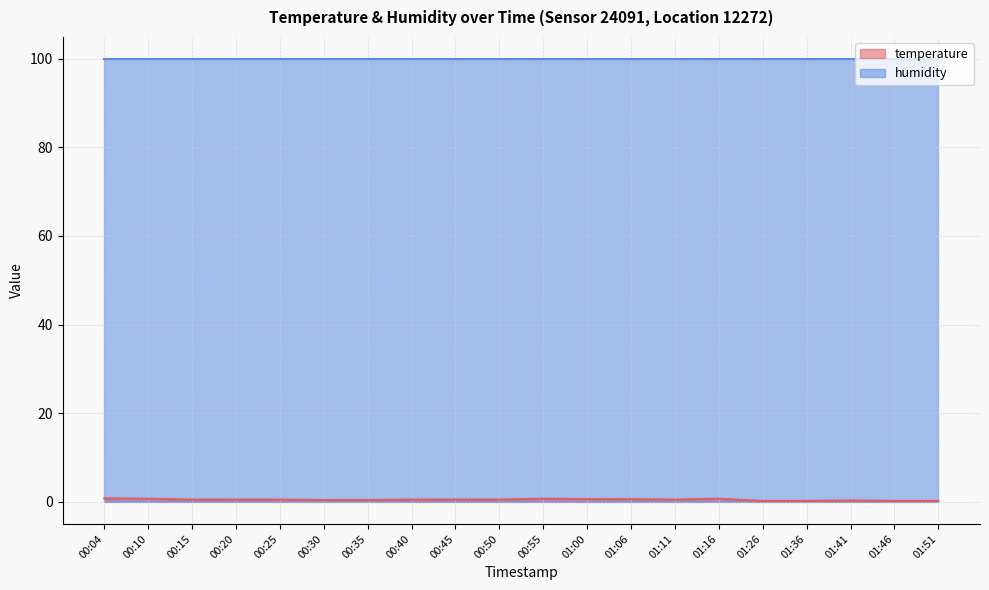

How many lines are shown in the chart?

2